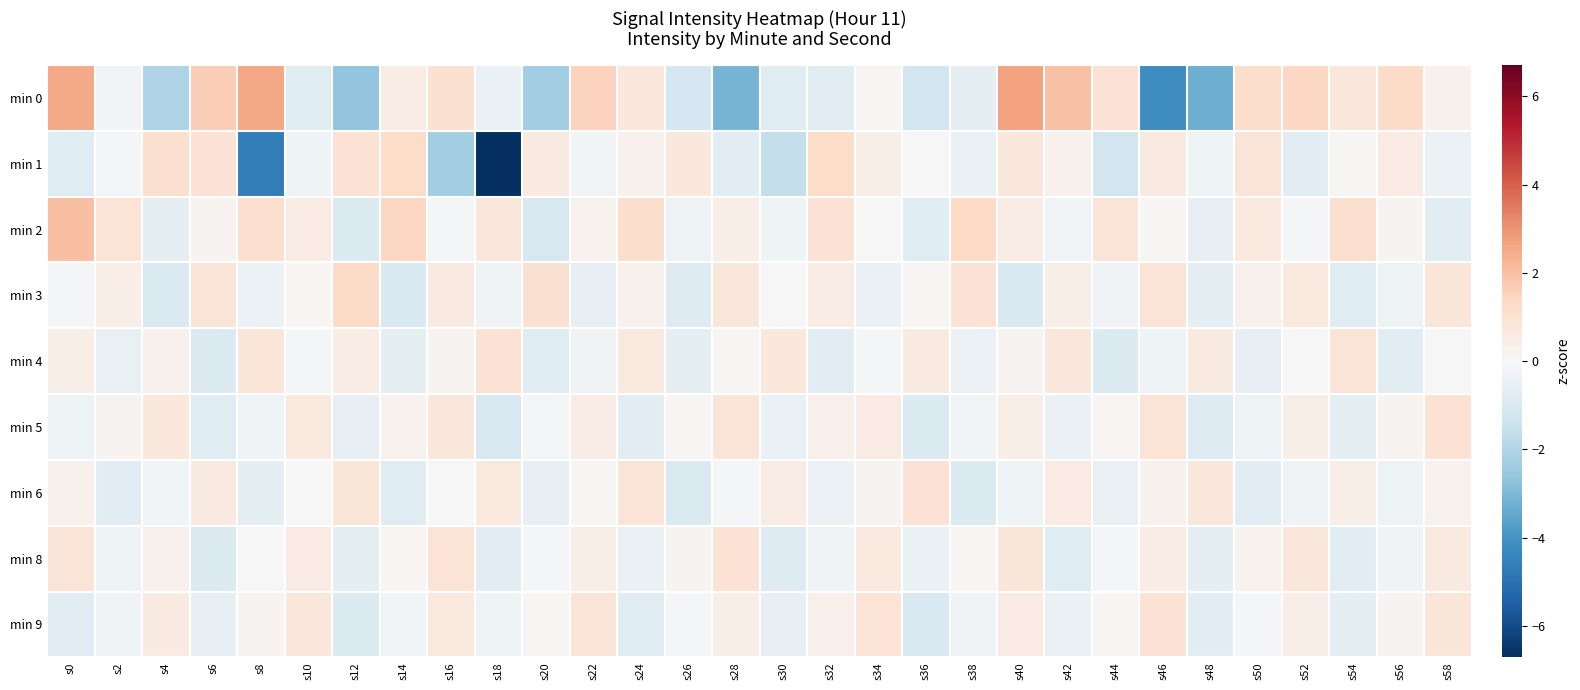

Which series changed the most between s2 and s24?

min 6